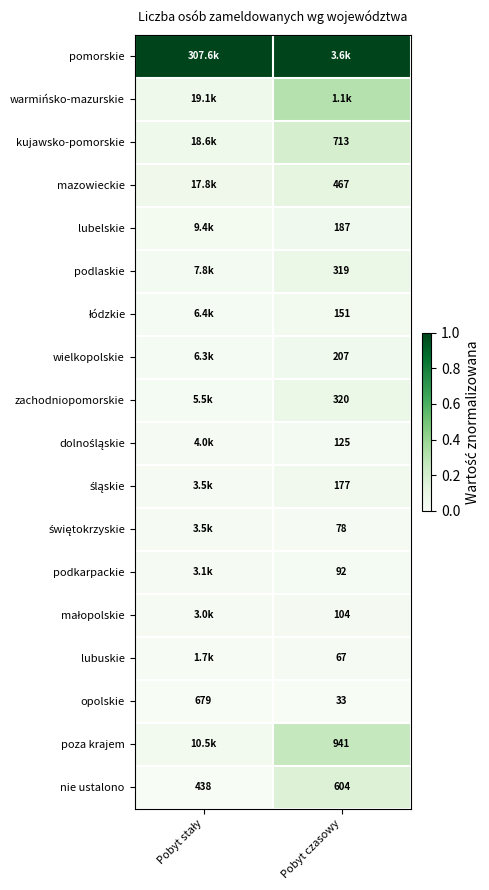

At how many categories does at least one series exceed 0?

2